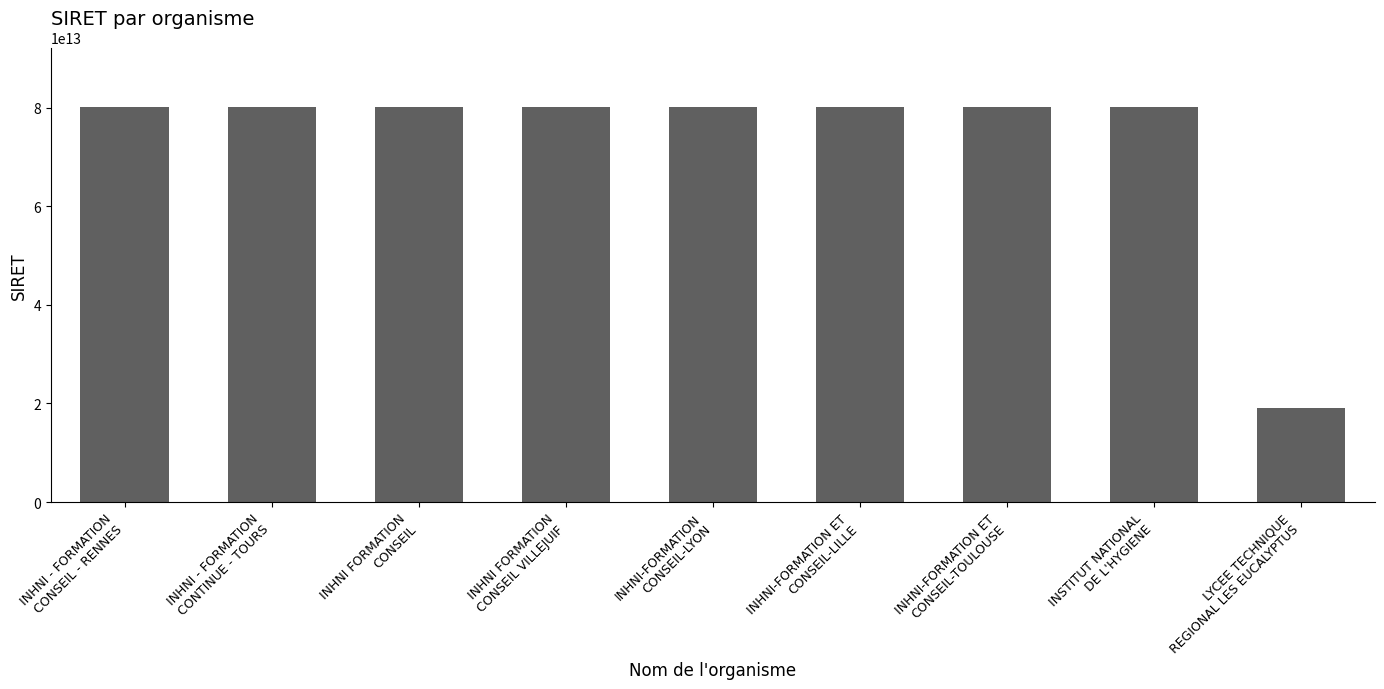

What is the difference between the maximum and minimum values?

61151784500193